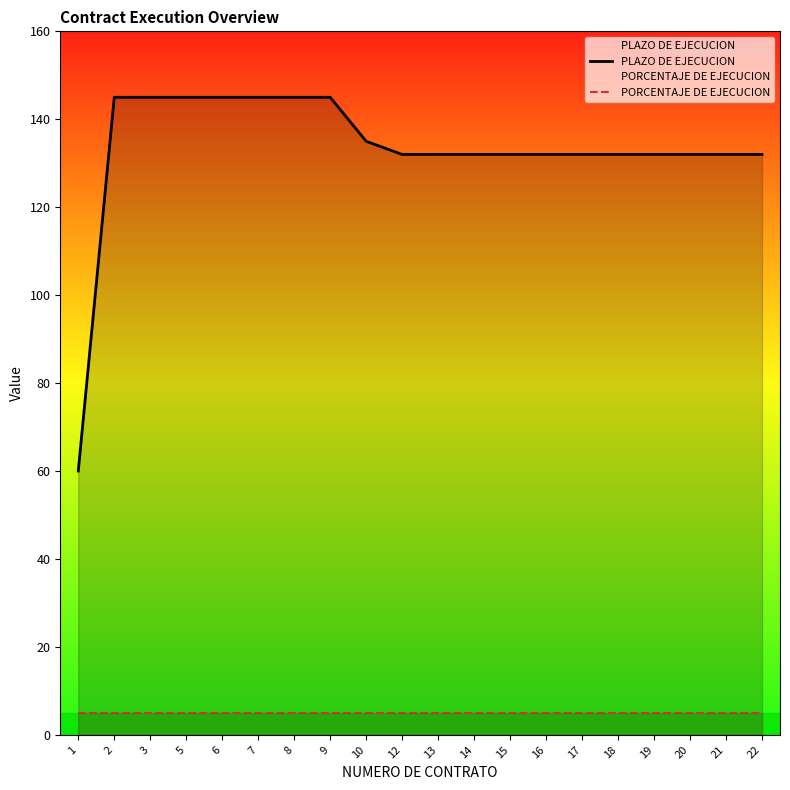

Which series has the largest total across all categories?

PLAZO DE EJECUCION